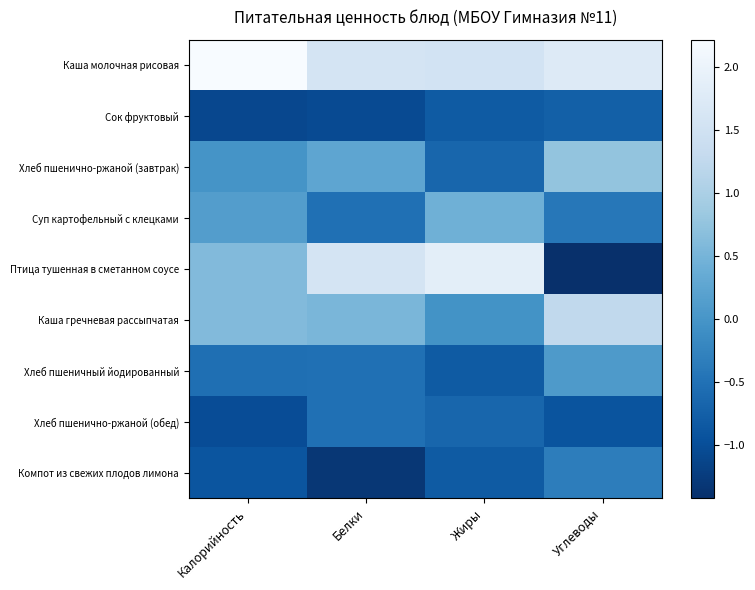

Which series has the largest total across all categories?

Каша молочная рисовая